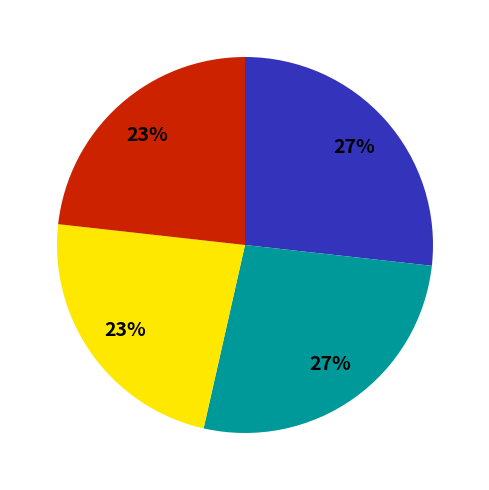

To the nearest percent, what is the average slice percentage?

25%